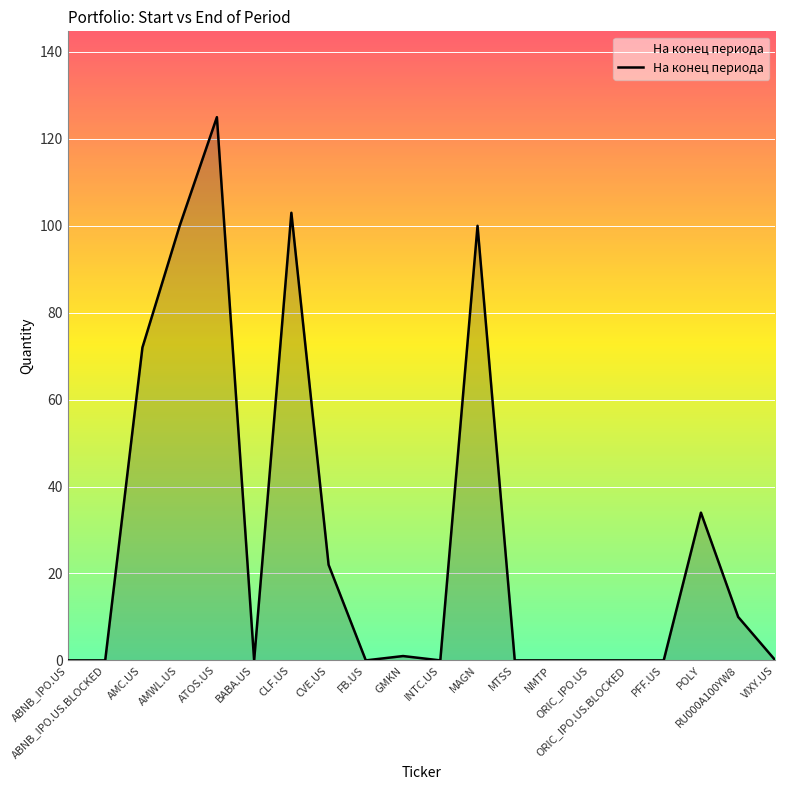

The chart shows a value of 58 at ORIC_IPO.US. True or false?

False